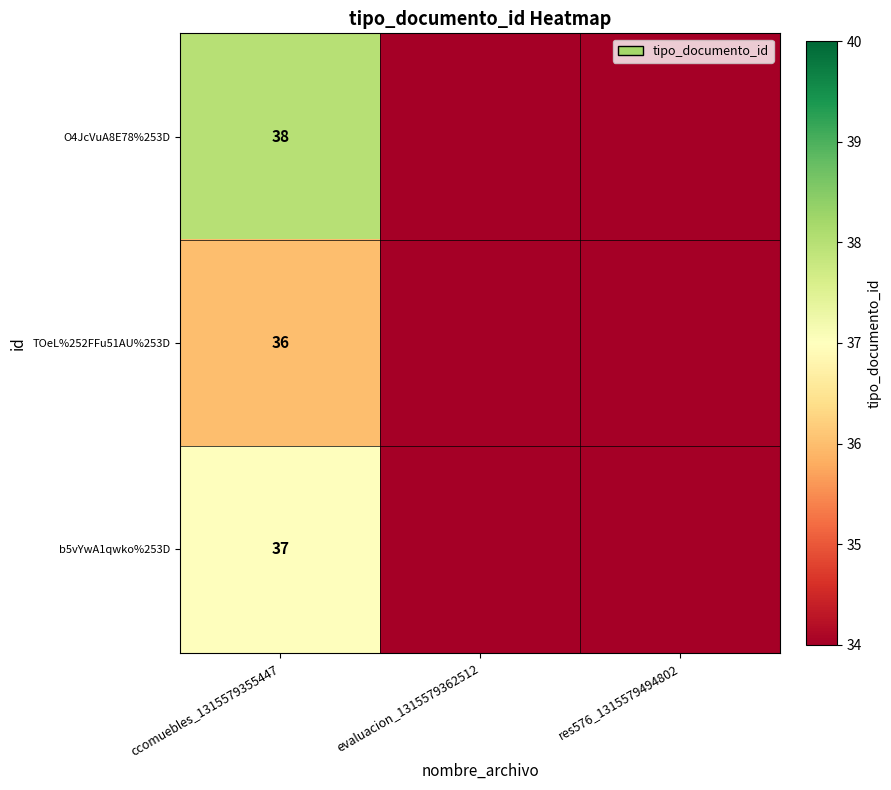

The O4JcVuA8E78%253D series shows 17 at ccomuebles_1315579355447. True or false?

False